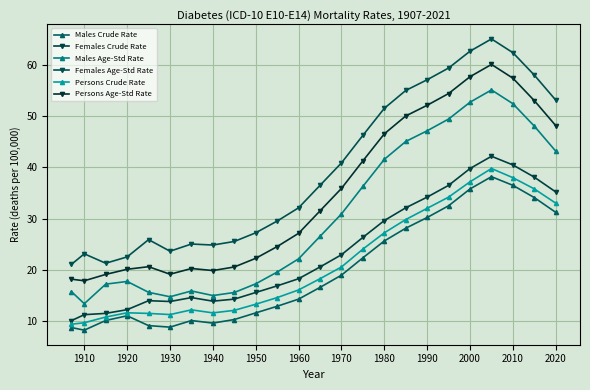

Which series has the largest total across all categories?

Females Age-Std Rate